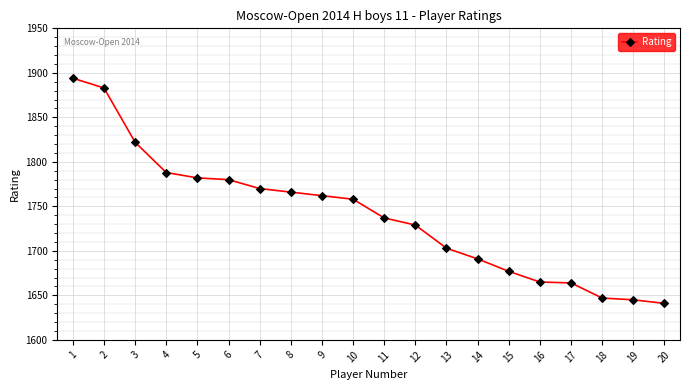

The chart shows a value of 2976 at 16. True or false?

False